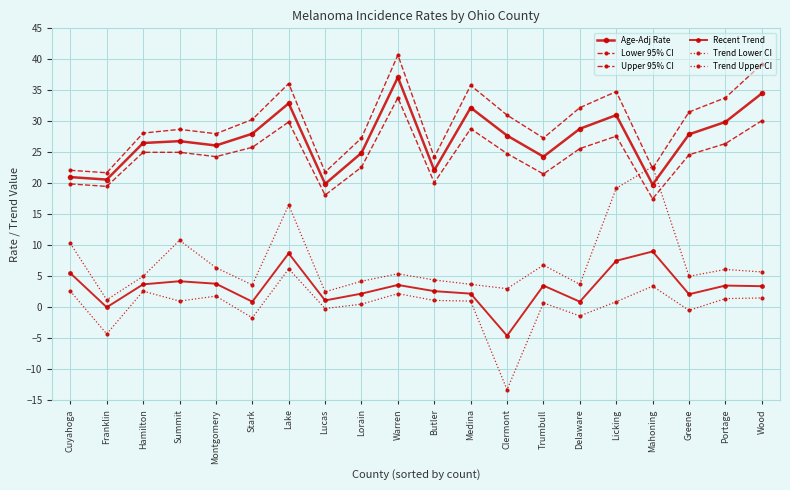

How many distinct data groups are displayed?

6